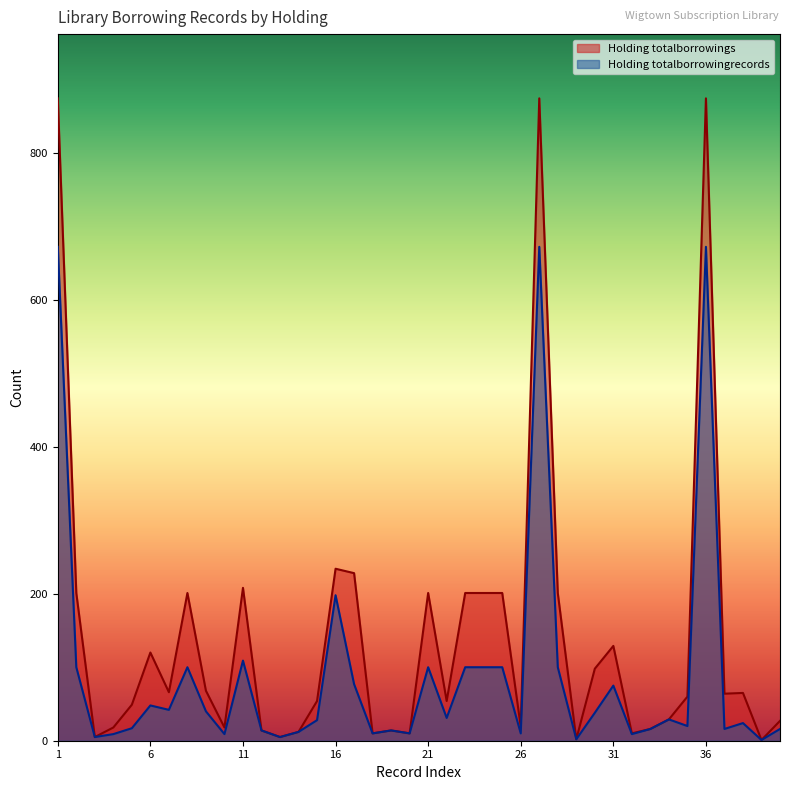

Does the chart have visible grid lines?

No